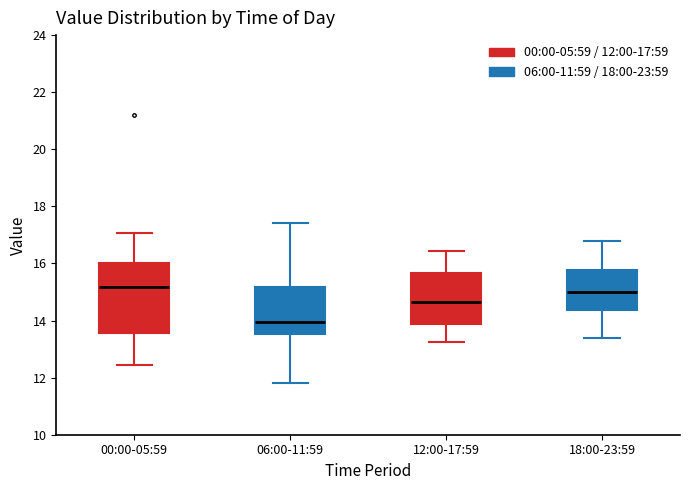

Reading left to right, transcribe this box plot: for each box, give where its median line is, the range the box spans, and where its two whiskers end, as read against the y-axis. The values are not printed on the chart, so give them approximately, as read against the axis.

00:00-05:59: median 15.2, box 13.6 to 16.0, whiskers 12.4 to 17.0
06:00-11:59: median 14.0, box 13.6 to 15.2, whiskers 11.8 to 17.4
12:00-17:59: median 14.6, box 13.8 to 15.6, whiskers 13.2 to 16.4
18:00-23:59: median 15.0, box 14.4 to 15.8, whiskers 13.4 to 16.8